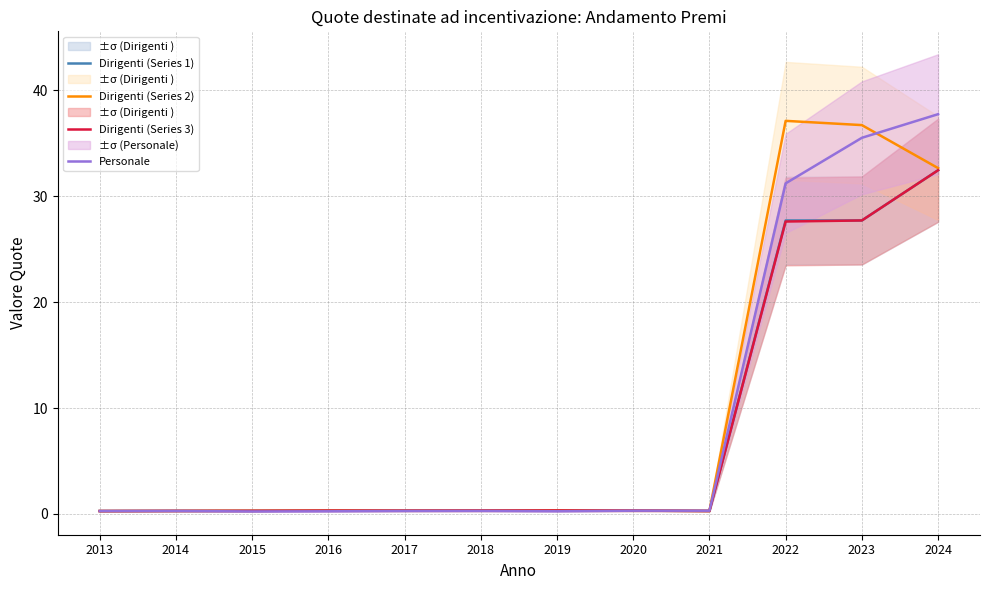

The Personale series shows 0.3 at 2017. True or false?

True